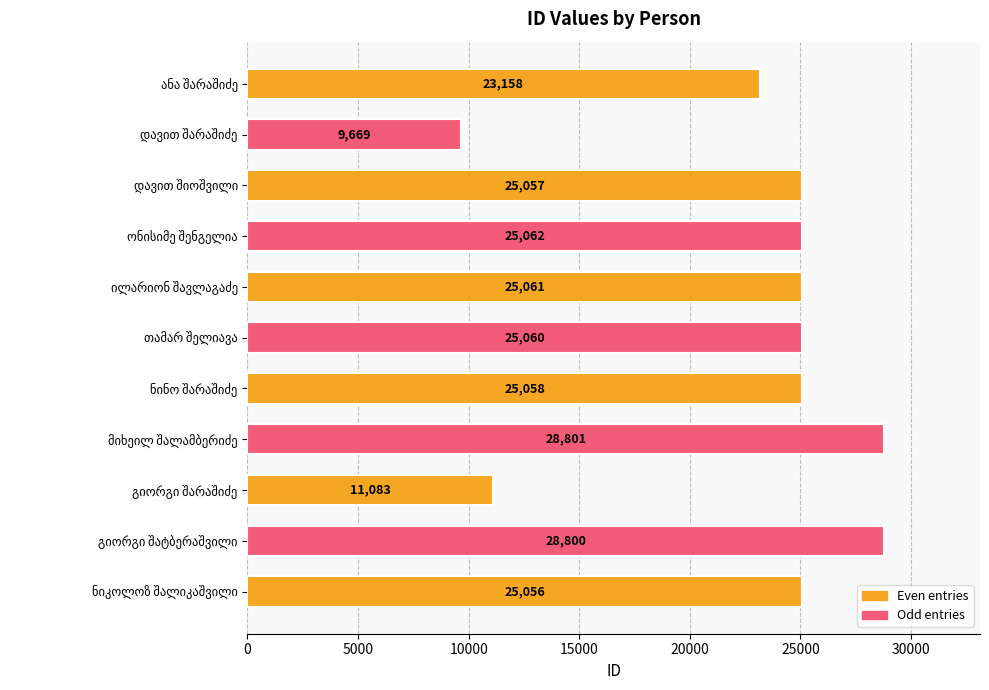

What is the value of the 8th bar from the top?

28801